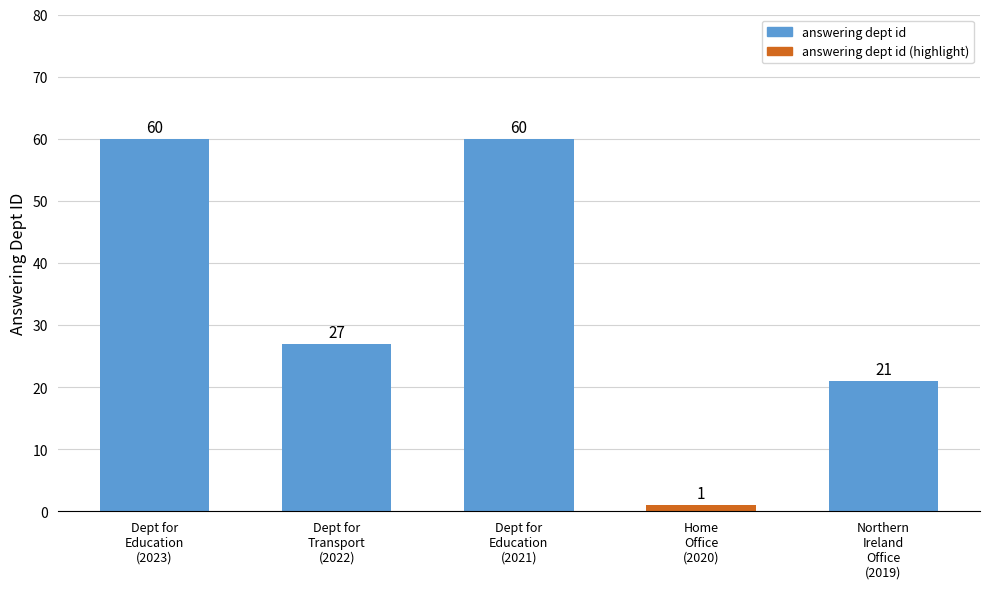

What is the average value?

34